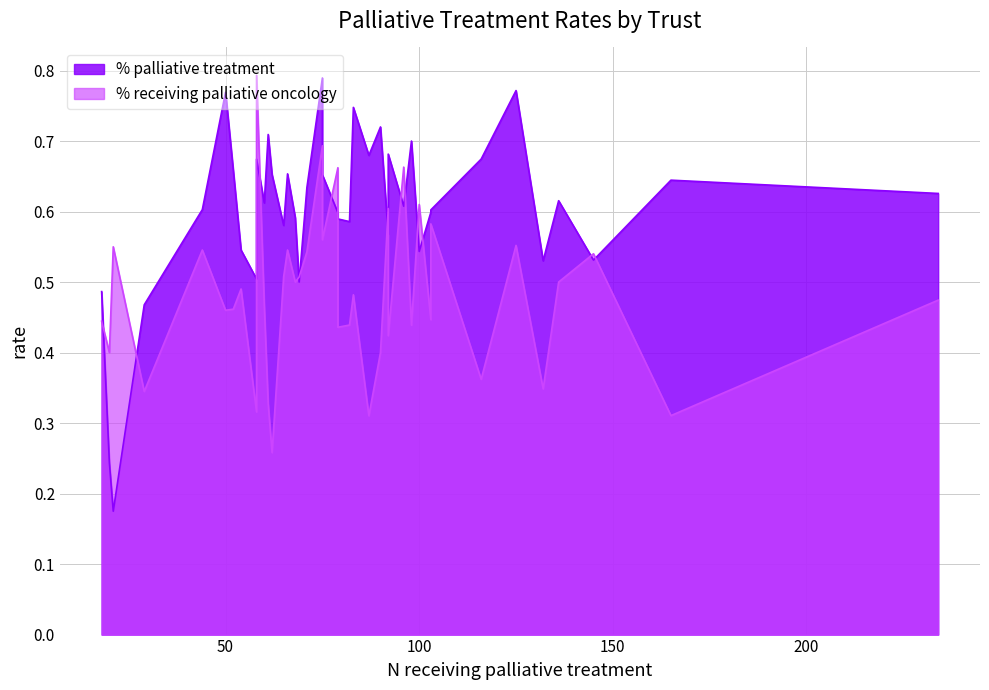

Between 39 and 19, which is larger?

39